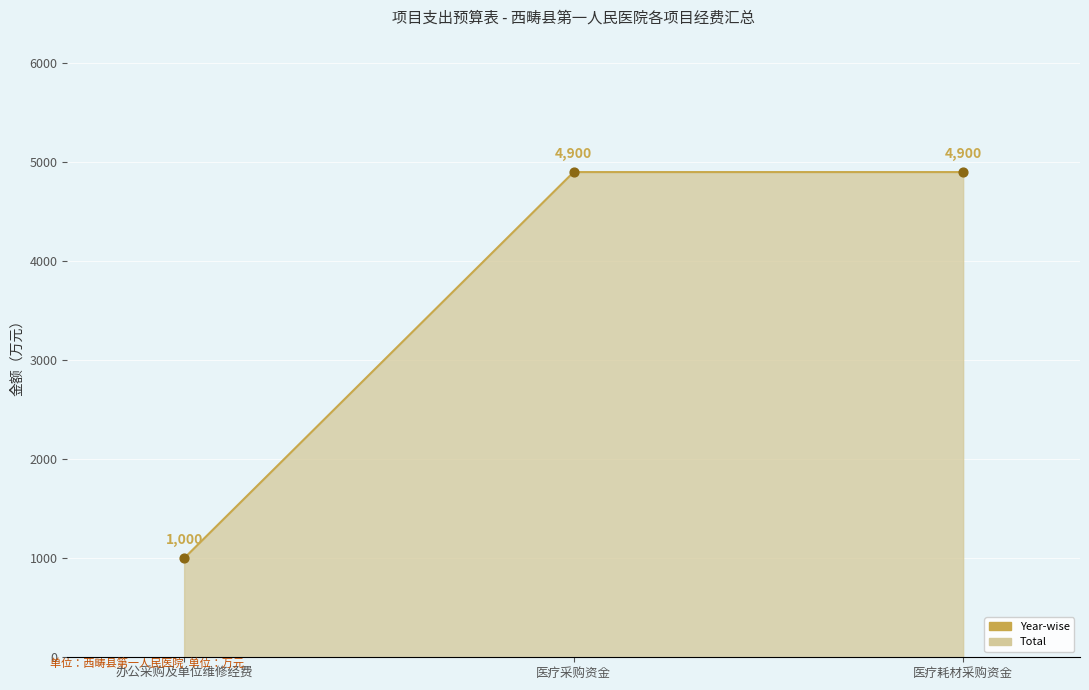

What is the change in value from 办公采购及单位维修经费 to 医疗采购资金?

+3900